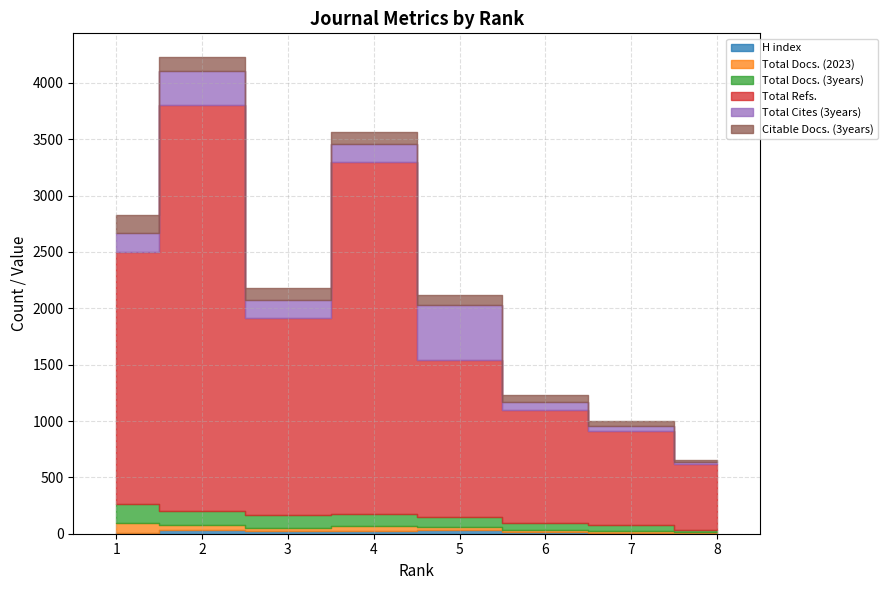

What is the difference between the maximum and second lowest values in the Total Refs. series?

2773